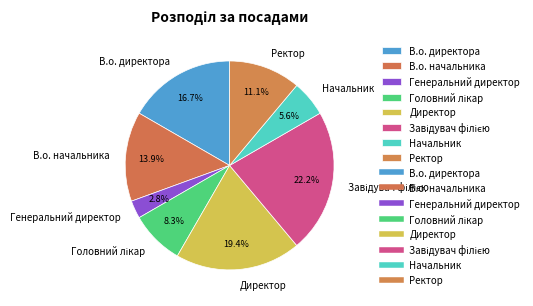

How many slices are in this pie chart?

8